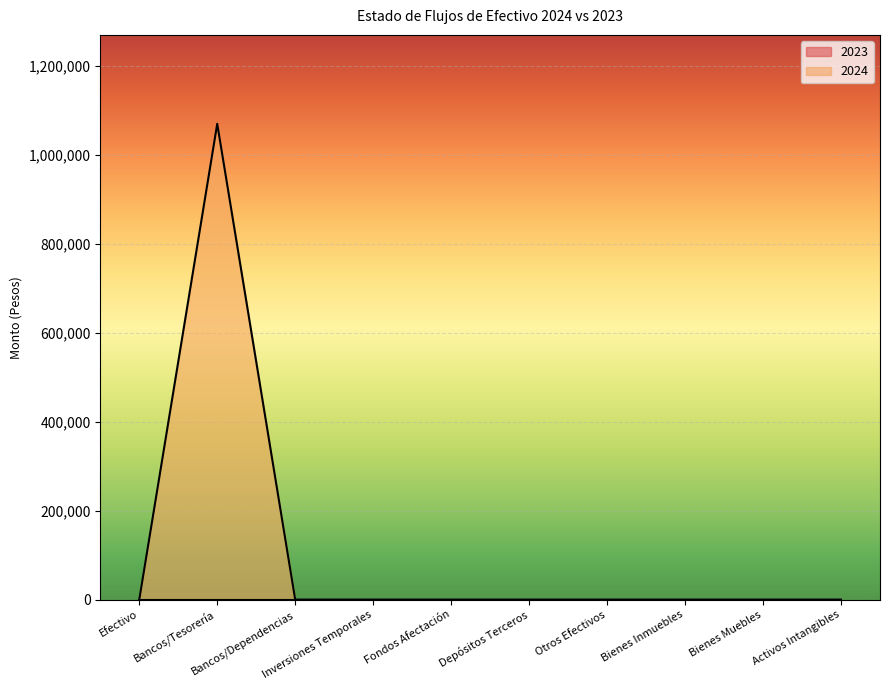

List the labels in order of value, largest first.

Bancos/Tesorería, Efectivo, Bancos/Dependencias, Inversiones Temporales, Fondos Afectación, Depósitos Terceros, Otros Efectivos, Bienes Inmuebles, Bienes Muebles, Activos Intangibles